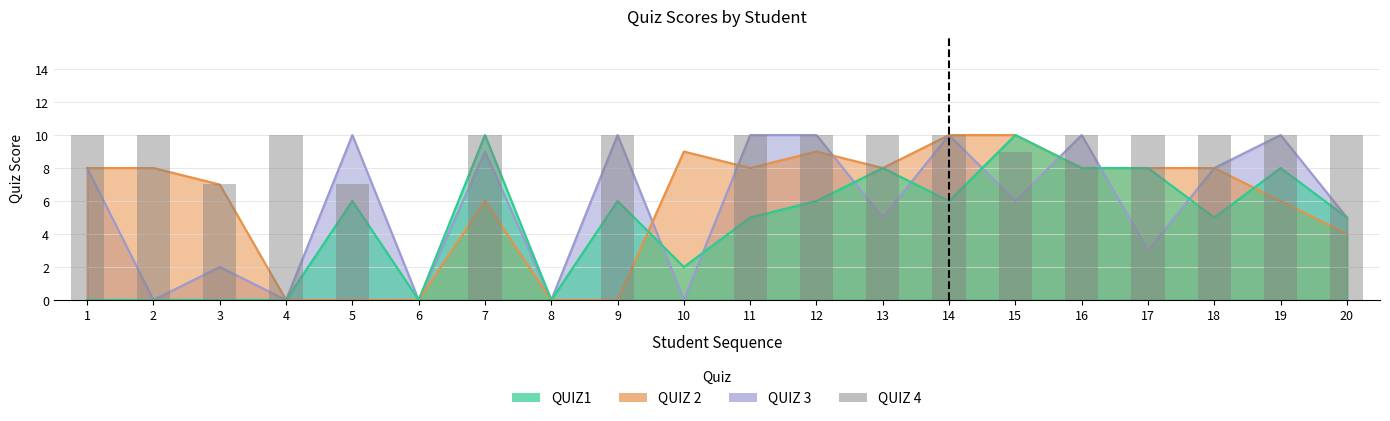

What is the difference between the maximum and minimum values?

10